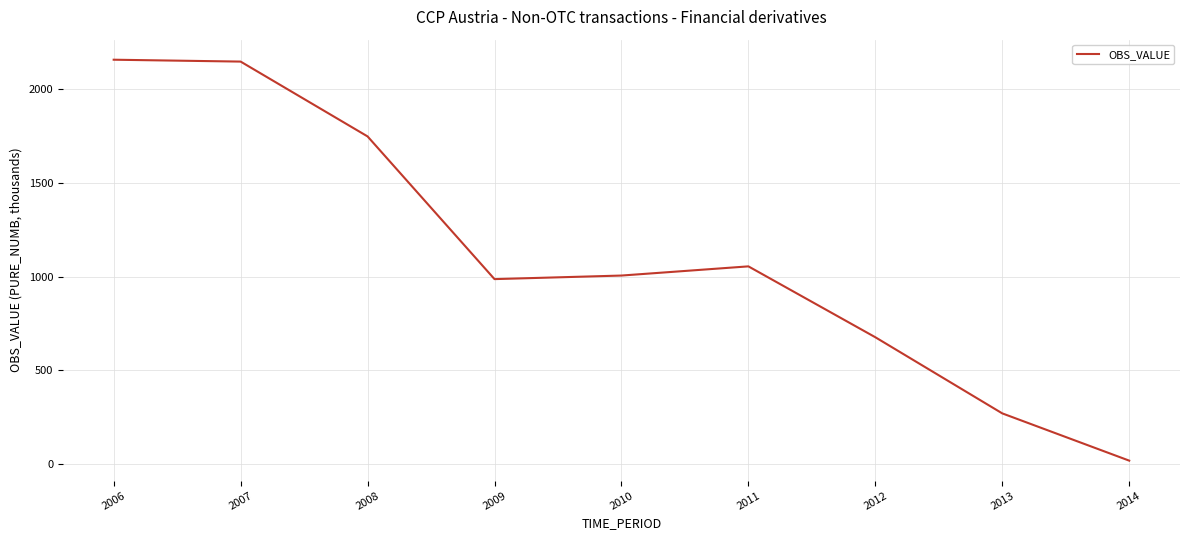

What is the change in value from 2006 to 2008?

-409